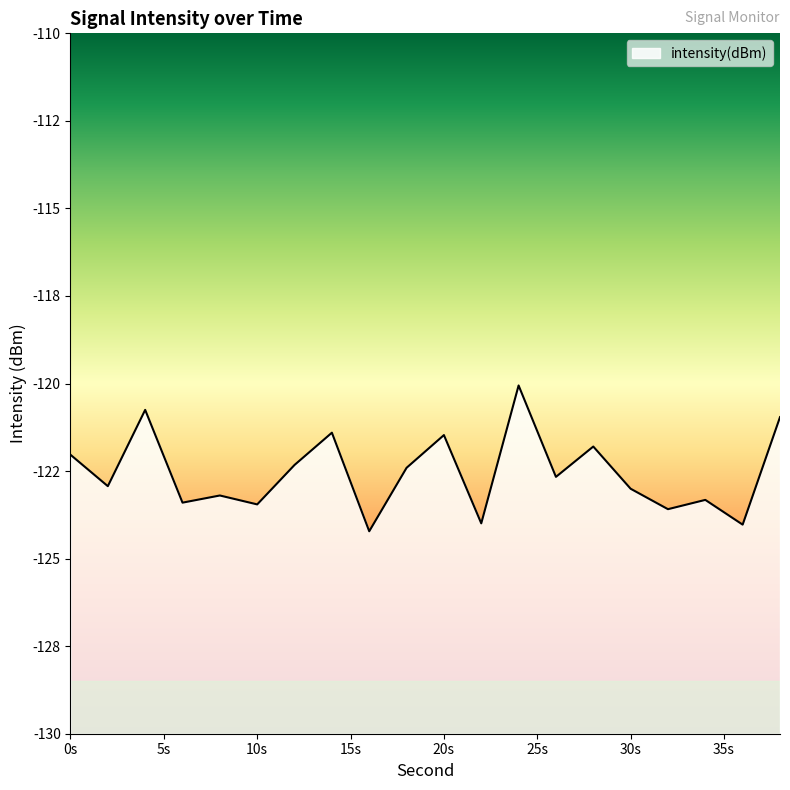

Where is the first local maximum?

4